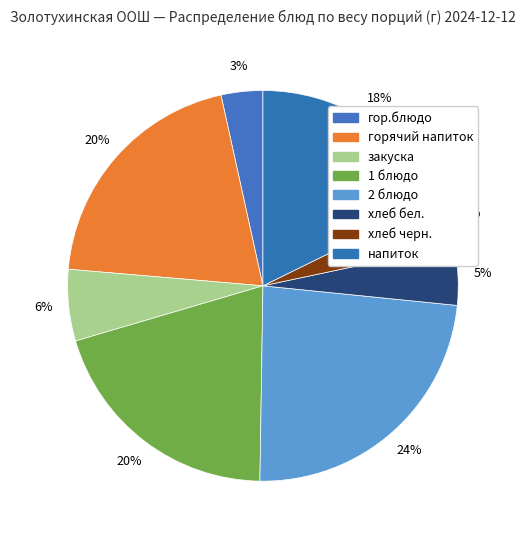

How many slices are in this pie chart?

8